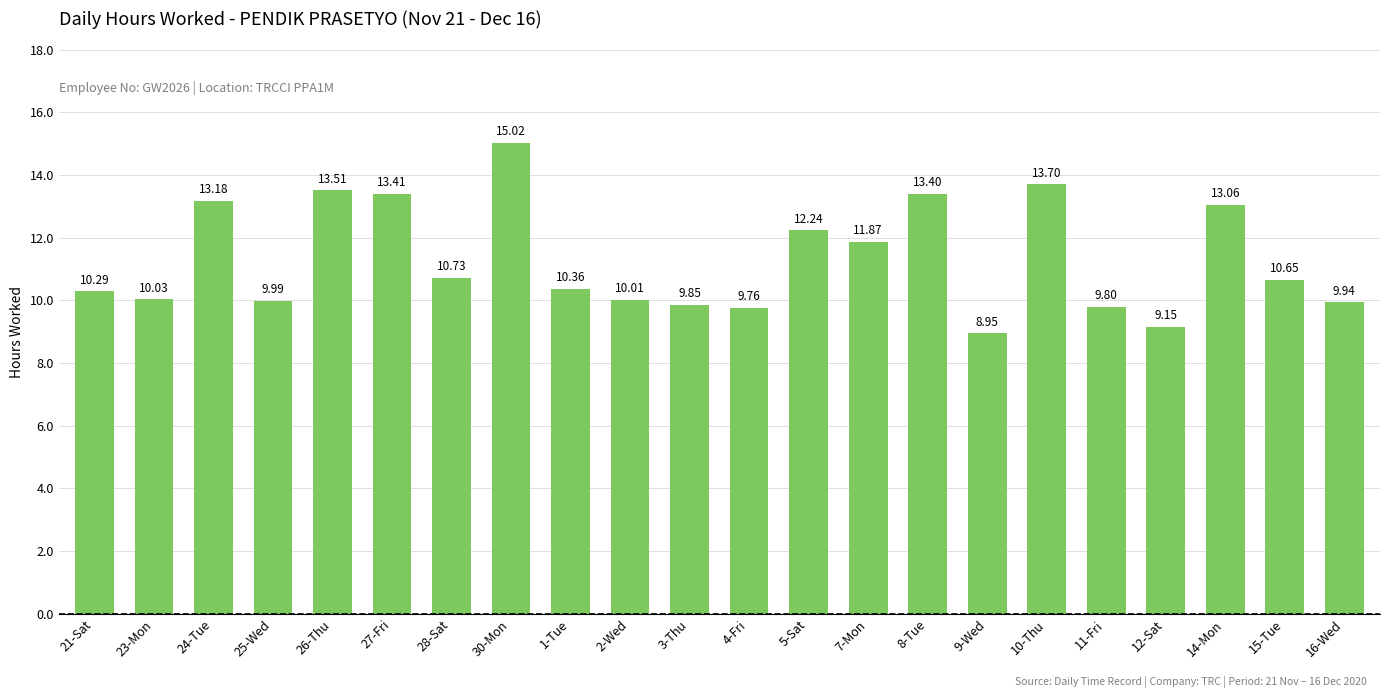

How many bars are there in total?

22